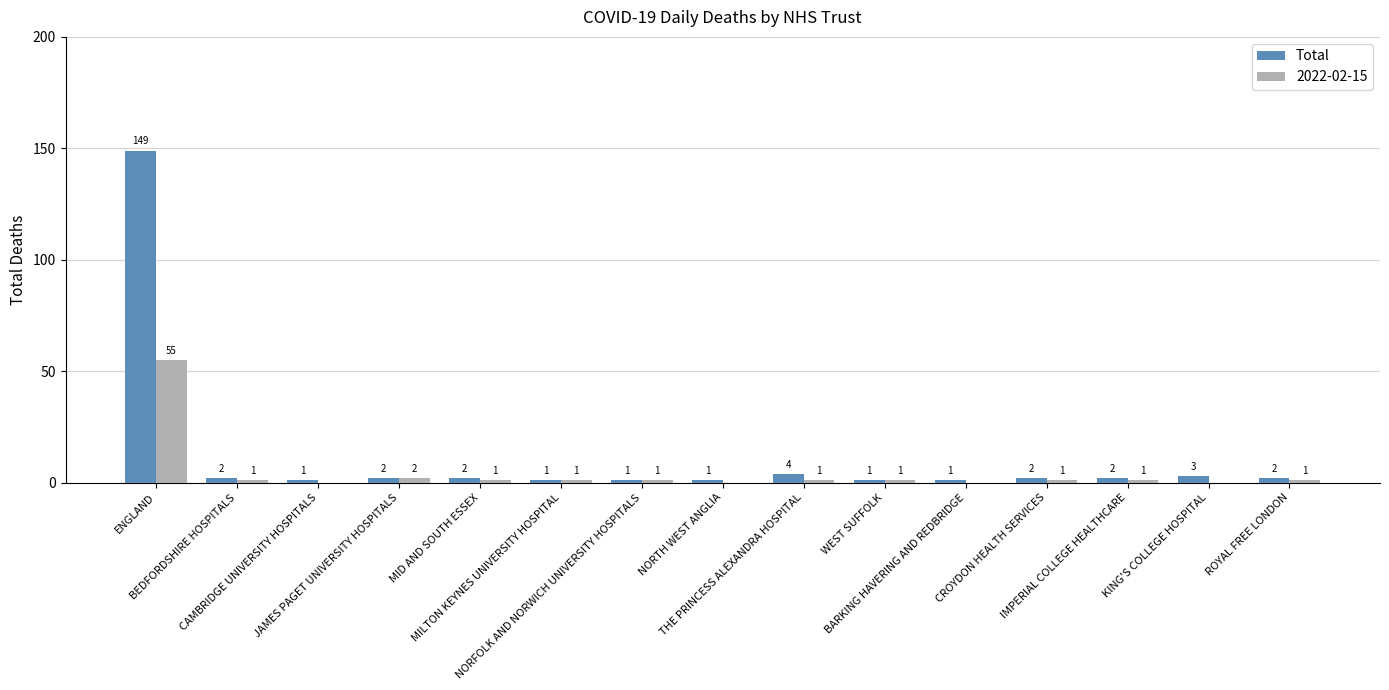

Which series has the largest total across all categories?

Total